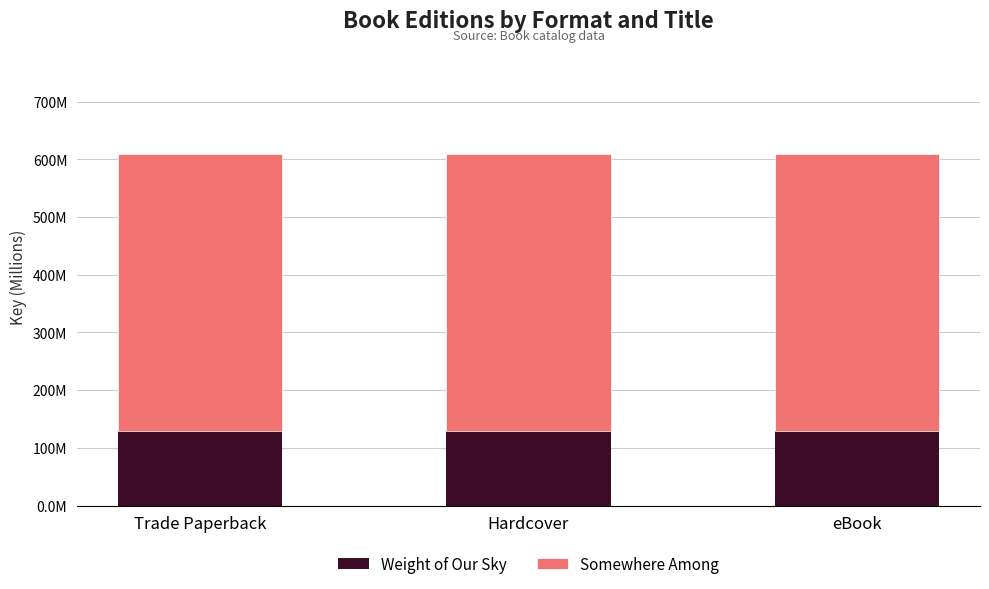

What is the total value across all series at eBook?

609.8